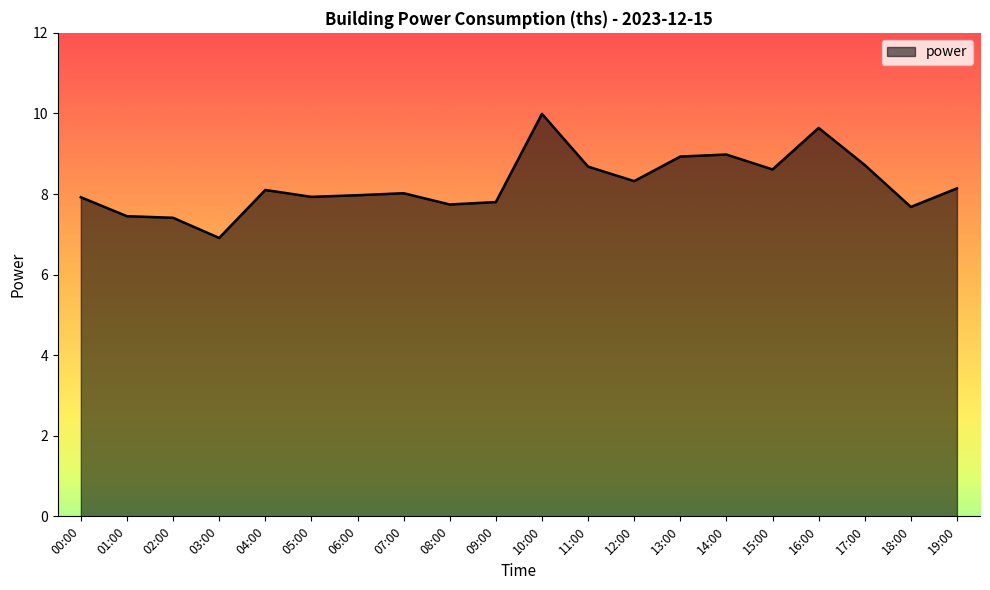

What is the difference between the maximum and minimum values?

3.1